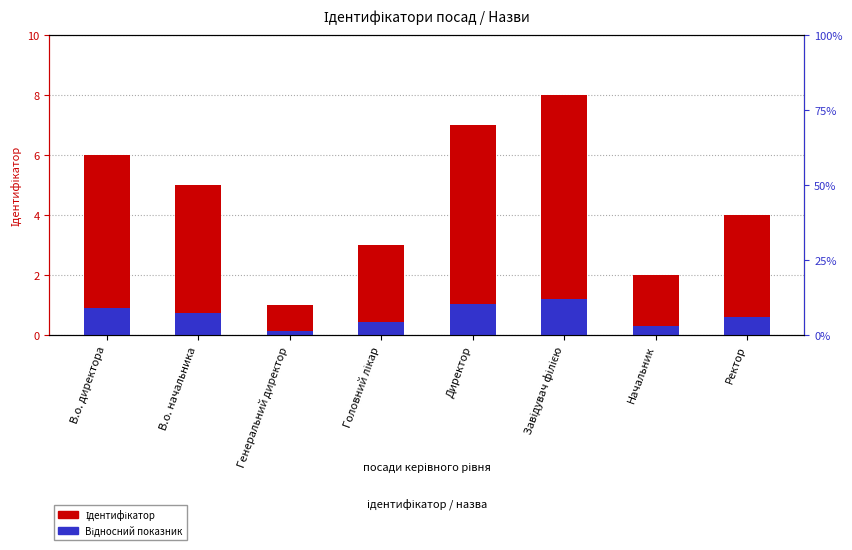

Which category has the highest value across all series?

Завідувач філією